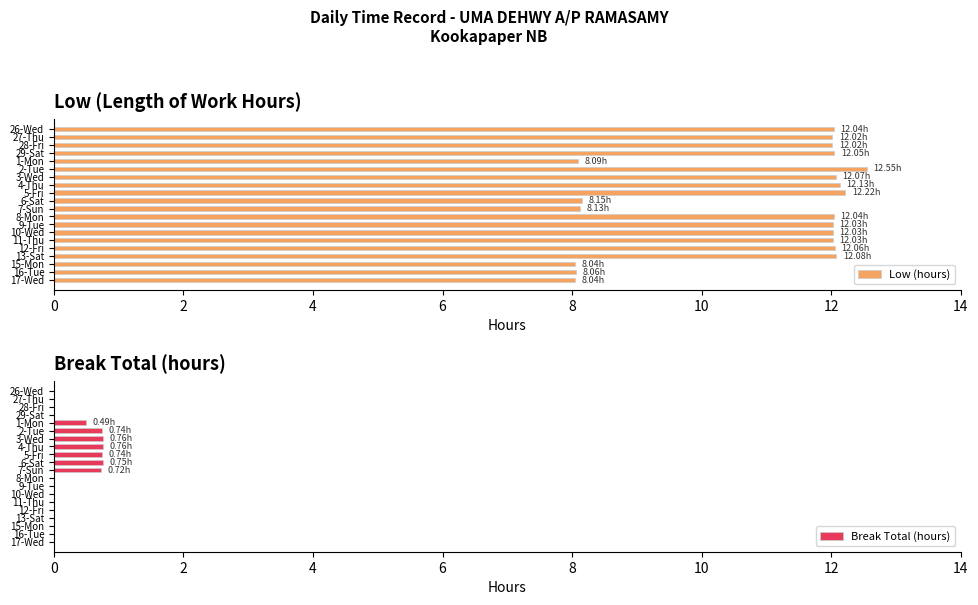

What is the difference between the second highest and second lowest values in the Low (hours) series?

4.2